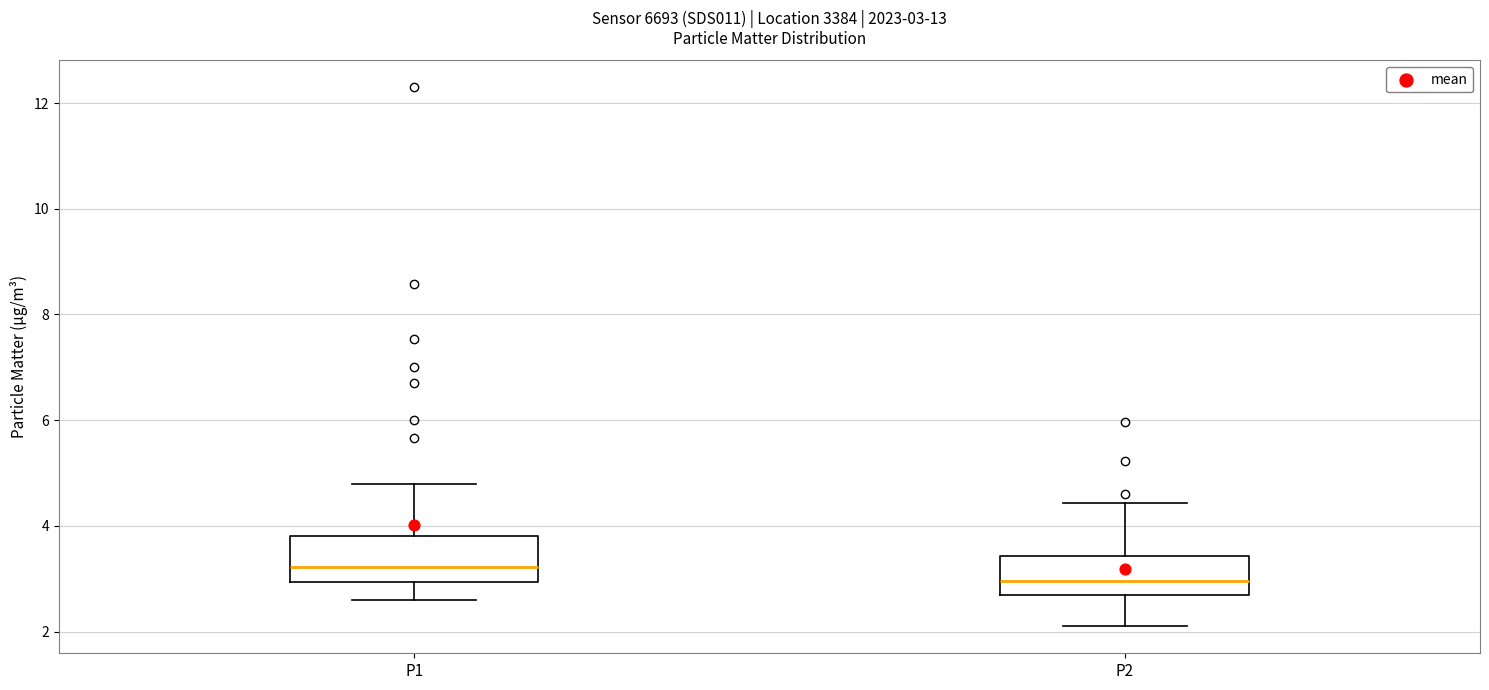

Which box has the lowest median line?

P2